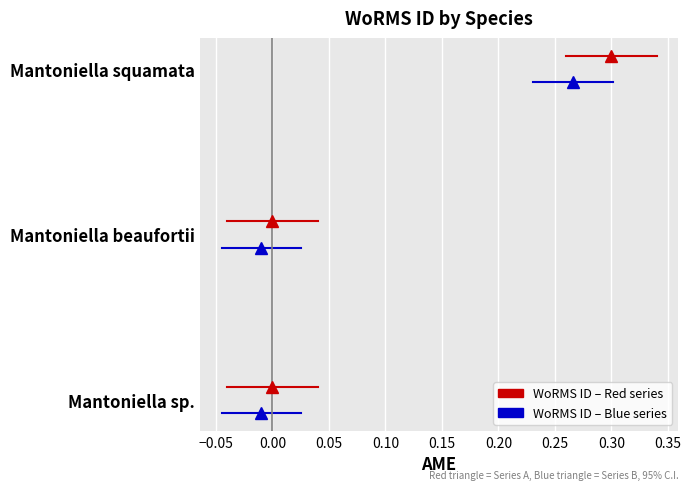

Is this an area chart (filled region under the line)?

No